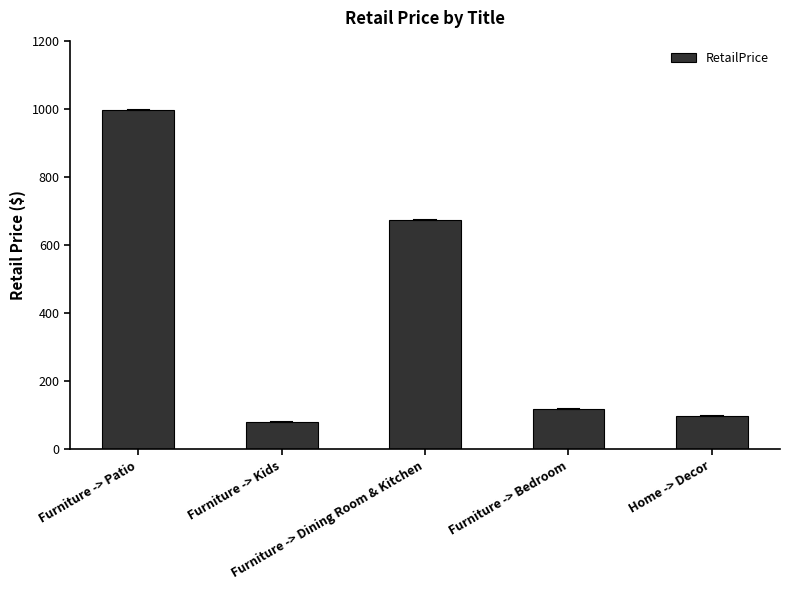

Reading left to right, what are all the values shown in this chart?

Furniture -> Patio=997.8	Furniture -> Kids=80.0	Furniture -> Dining Room & Kitchen=674.0	Furniture -> Bedroom=119.0	Home -> Decor=99.0